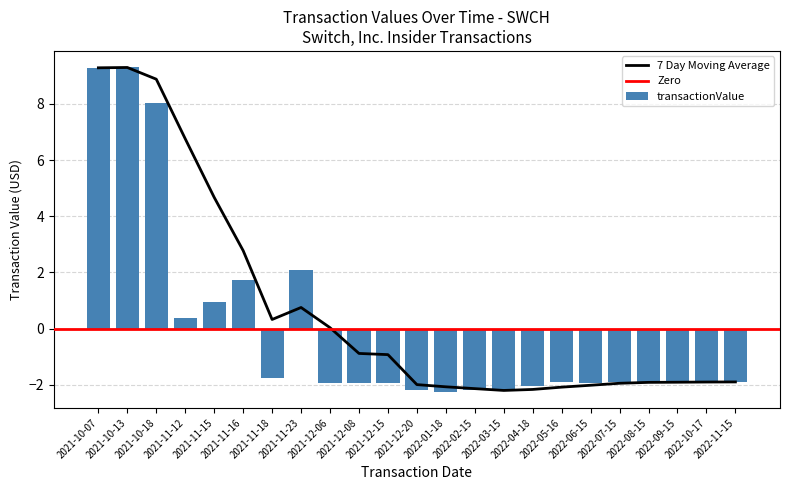

Reading left to right, extract all data points from this chart.

9.3	9.3	8.0	0.4	0.9	1.7	-1.8	2.1	-1.9	-1.9	-1.9	-2.2	-2.2	-2.2	-2.2	-2.0	-1.9	-1.9	-1.9	-1.9	-1.9	-1.9	-1.9